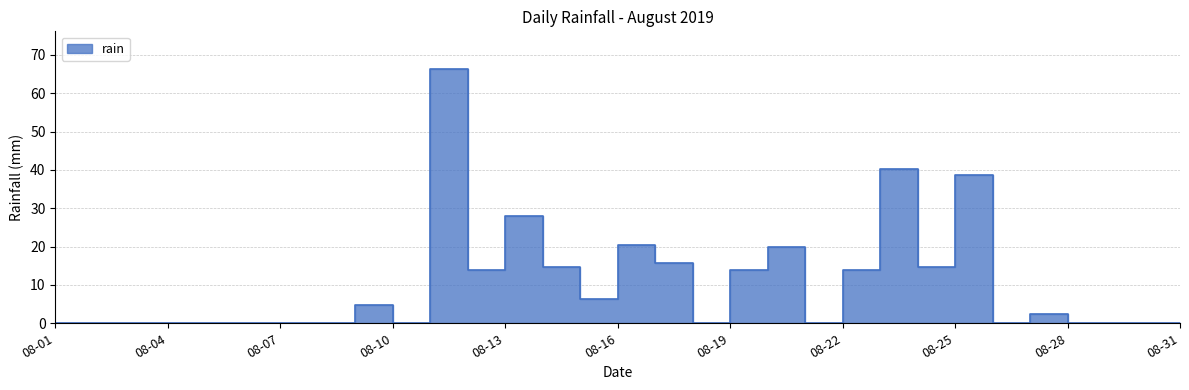

At which category does the data reach its first local valley?

08-10